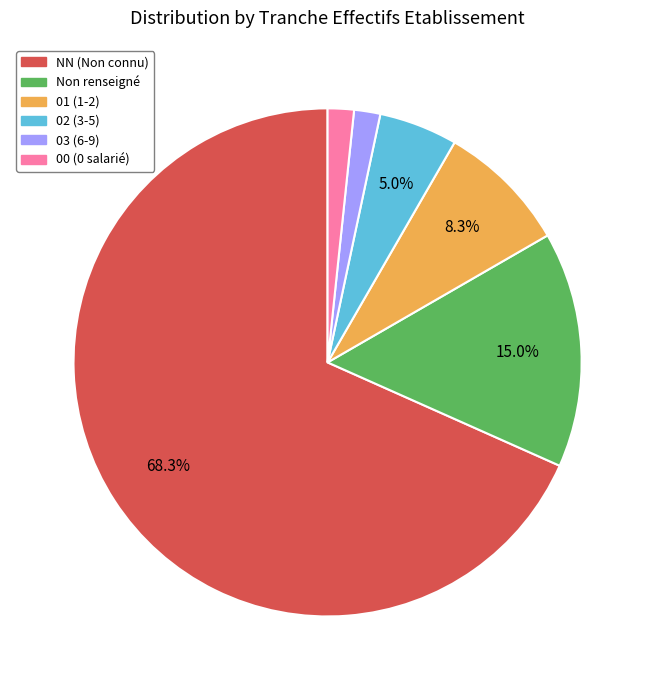

Is there a majority slice in this chart?

Yes